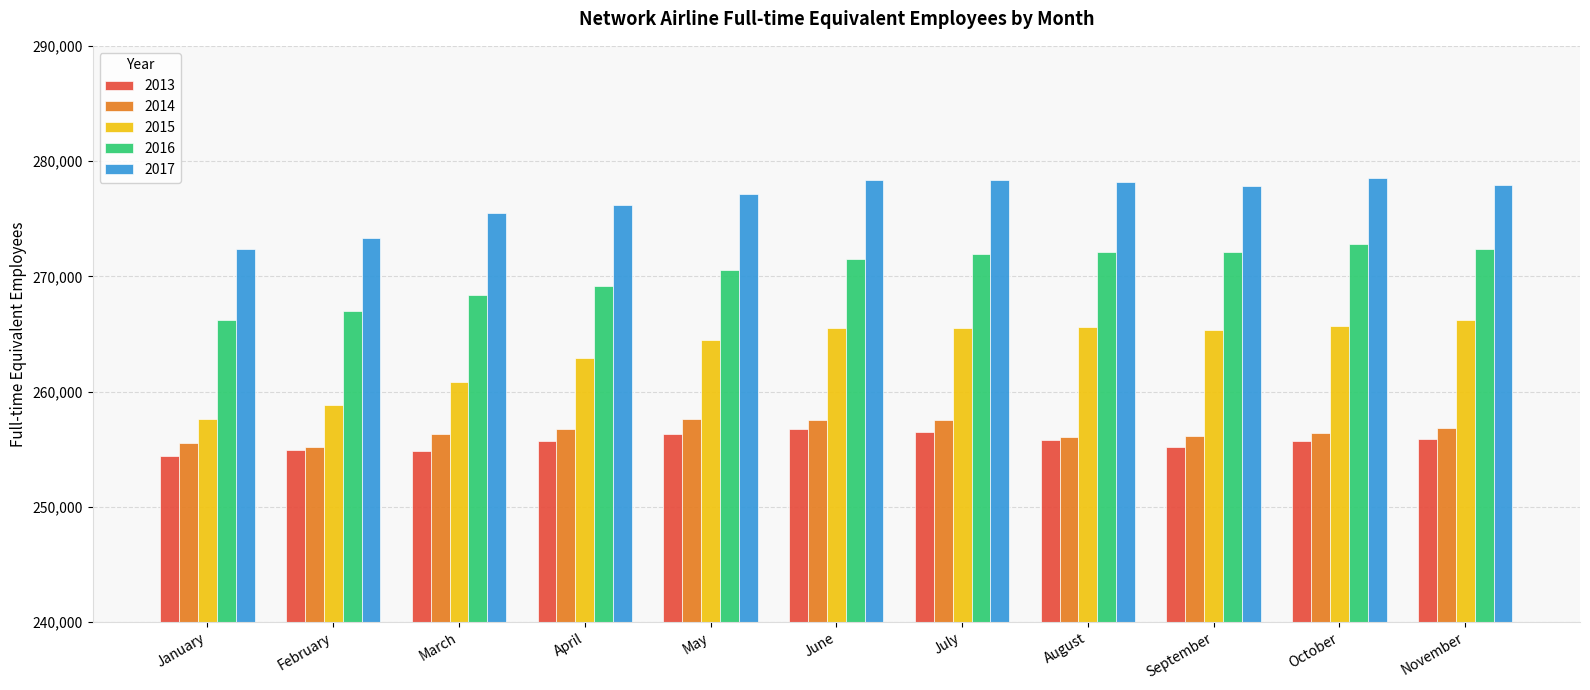

What is the spread (max minus min) of values at October?

22824